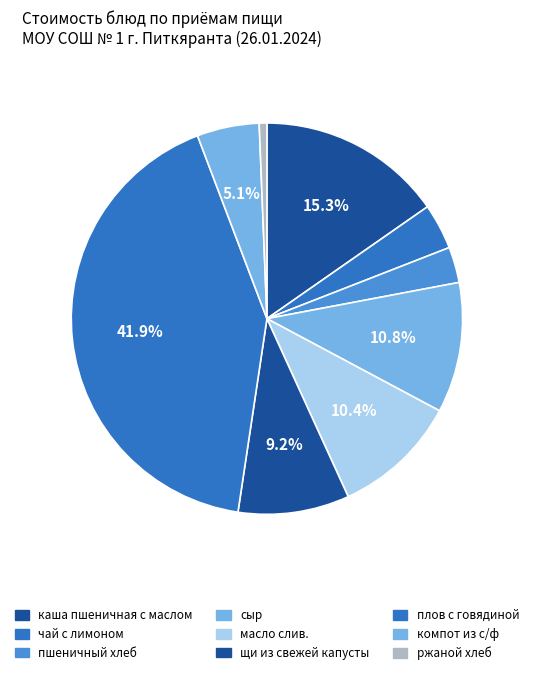

How many segments does this pie chart have?

9